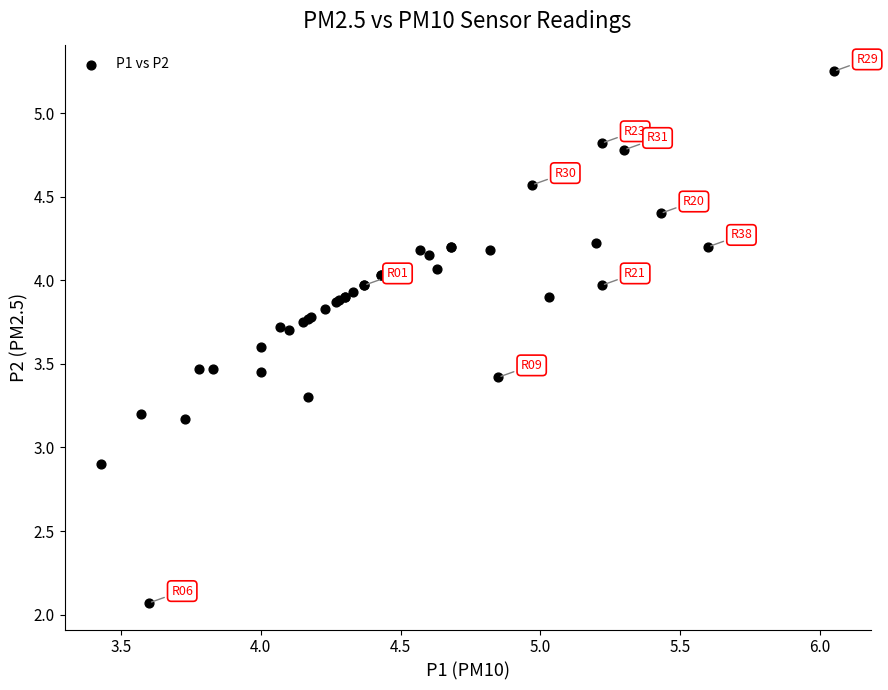

What Y value in the scatter plot is closest to 3?

2.9